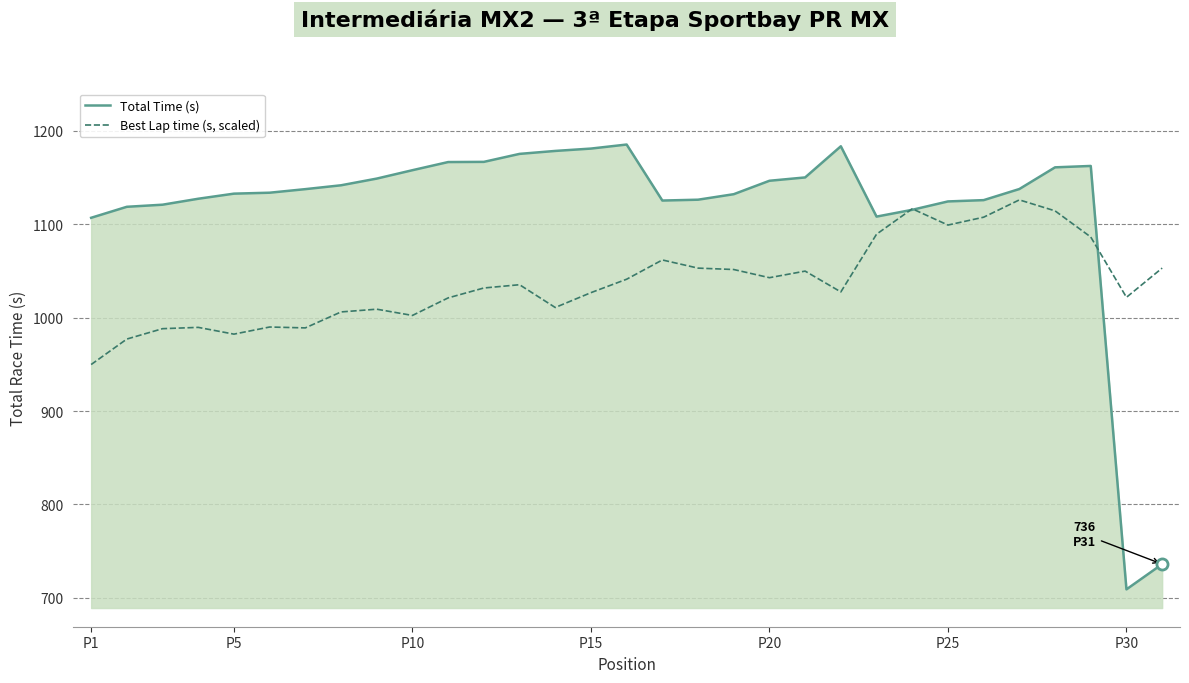

What is the minimum value shown in the chart?

709.1